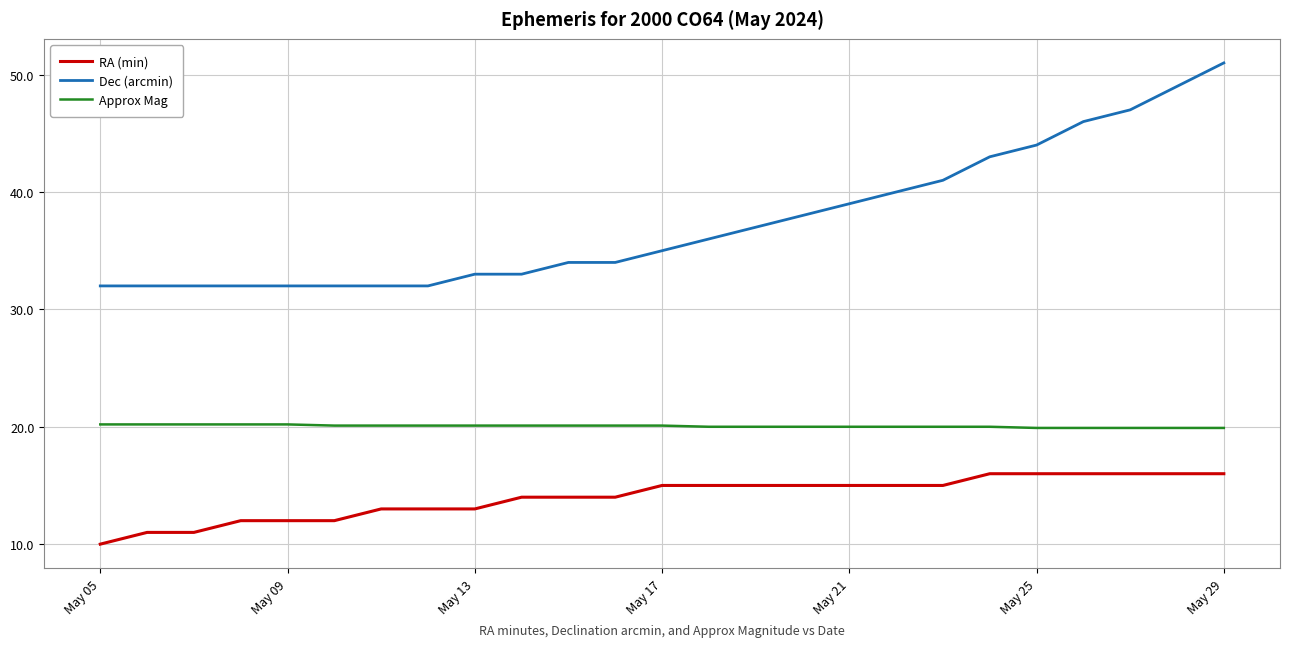

Rank the series by their average value, from lowest to highest.

RA (min), Approx Mag, Dec (arcmin)